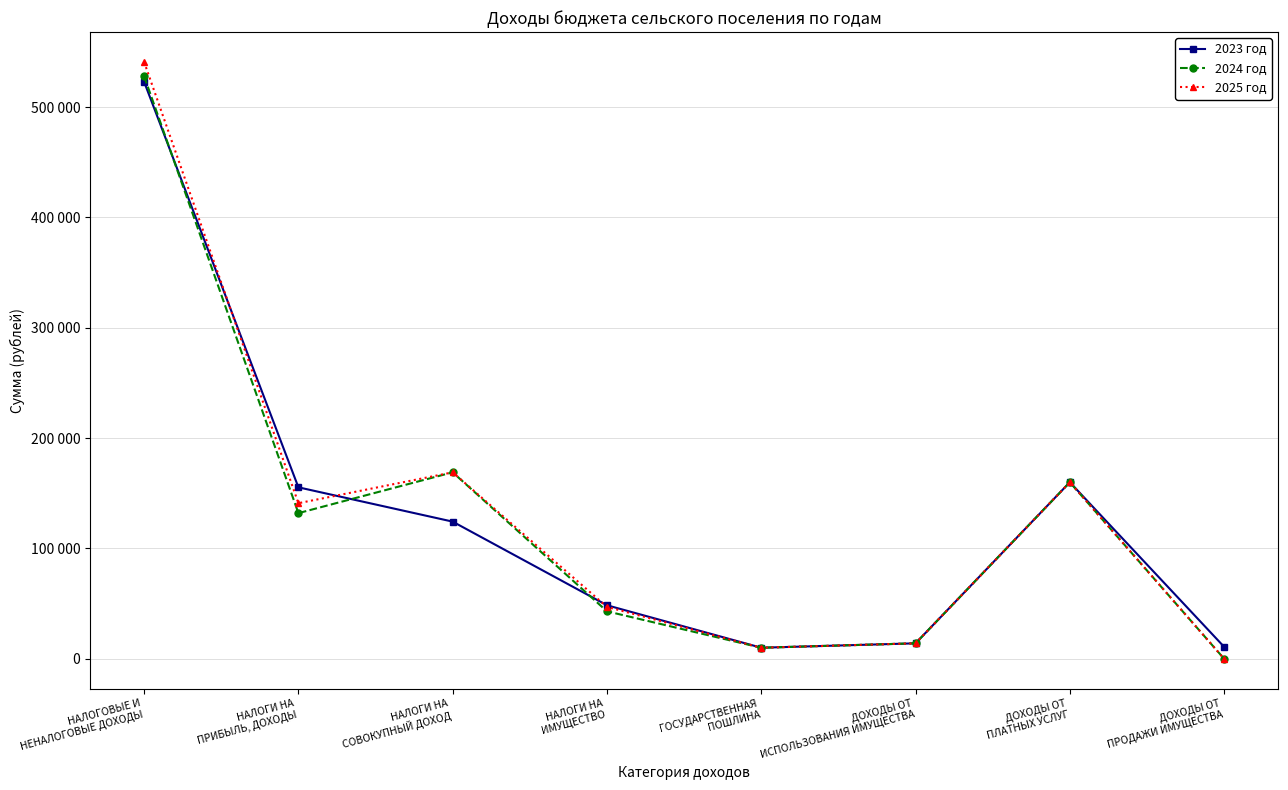

Between which two adjacent categories do 2024 год and 2023 год first intersect?

НАЛОГОВЫЕ И
НЕНАЛОГОВЫЕ ДОХОДЫ and НАЛОГИ НА
ПРИБЫЛЬ, ДОХОДЫ